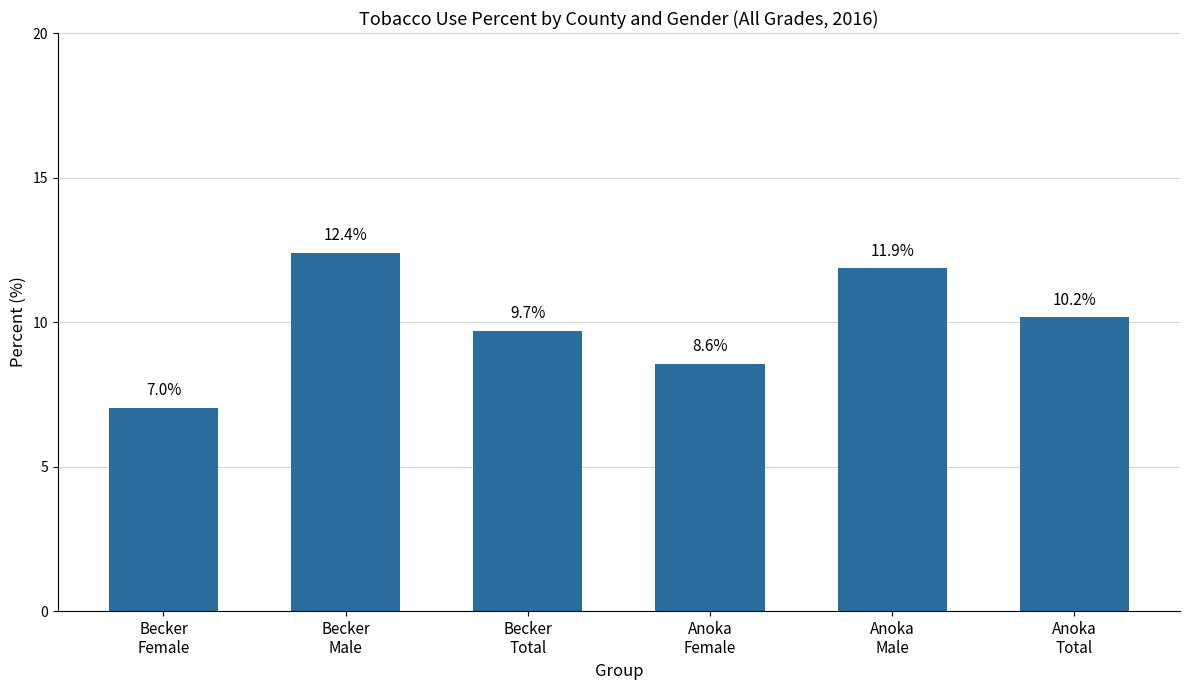

Reading left to right, list all the values displayed in this chart.

7.0	12.4	9.7	8.6	11.9	10.2